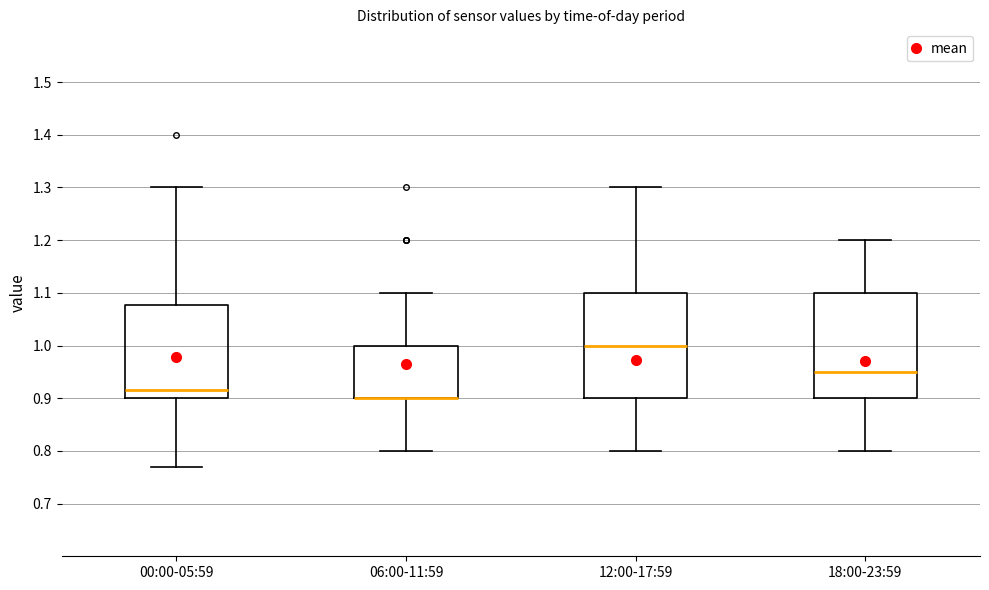

Reading left to right, transcribe this box plot: for each box, give where its median line is, the range the box spans, and where its two whiskers end, as read against the y-axis. The values are not printed on the chart, so give them approximately, as read against the axis.

00:00-05:59: median 0.92, box 0.90 to 1.08, whiskers 0.77 to 1.30
06:00-11:59: median 0.90 (drawn on the box's lower edge), box 0.90 to 1.00, whiskers 0.80 to 1.10
12:00-17:59: median 1.00, box 0.90 to 1.10, whiskers 0.80 to 1.30
18:00-23:59: median 0.95, box 0.90 to 1.10, whiskers 0.80 to 1.20